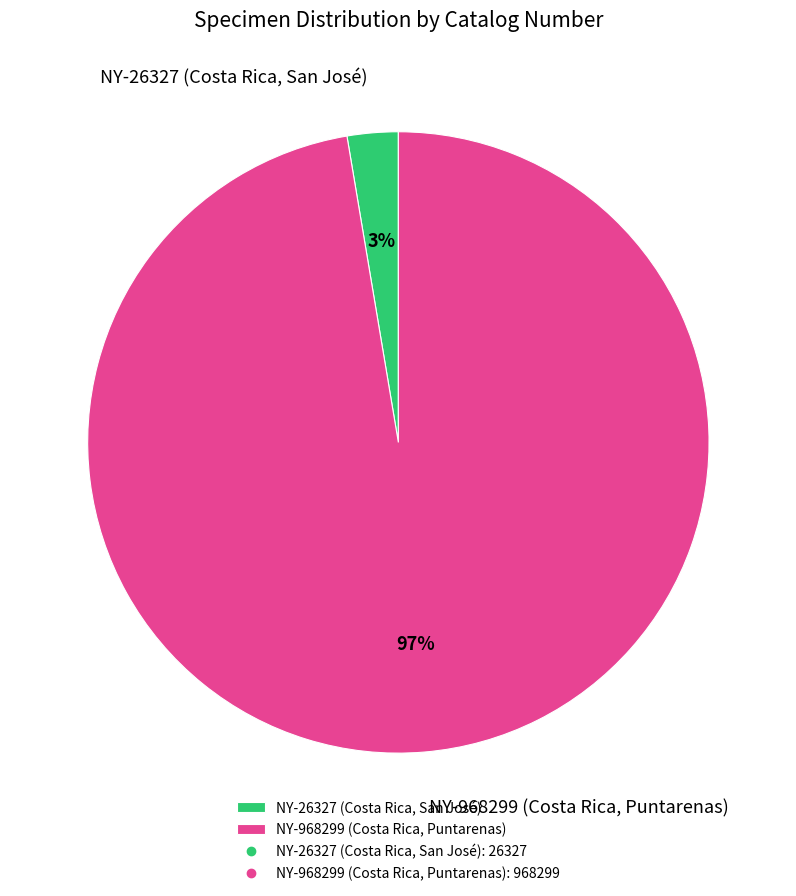

Which slice represents more than half of the pie?

NY-968299 (Costa Rica, Puntarenas)